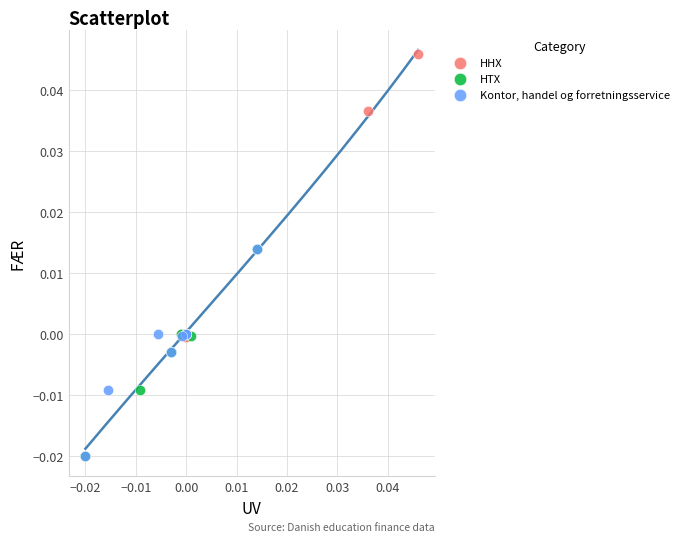

Which series contains the highest Y value?

HHX